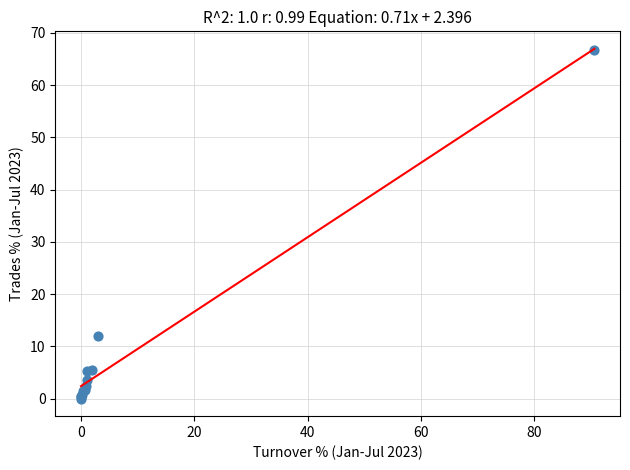

What Y value in the scatter plot is closest to 33?

12.0